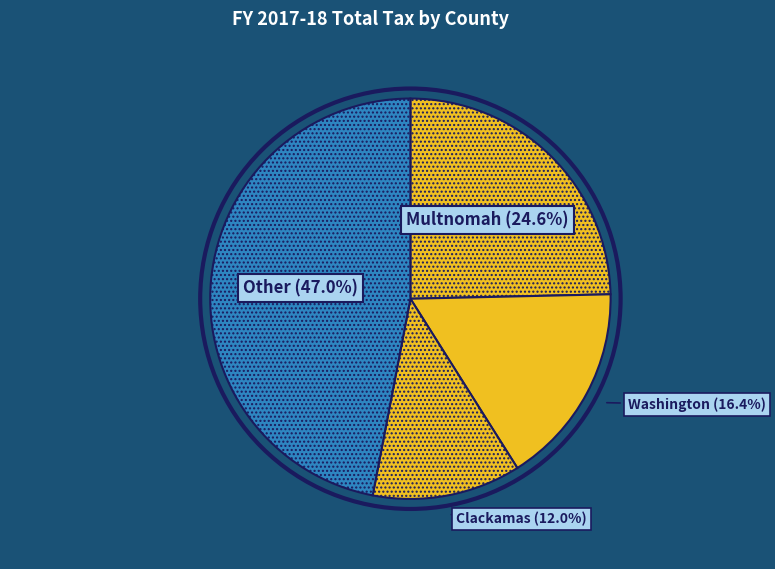

Combined, what portion of the pie is Multnomah and Clackamas?

36.6%